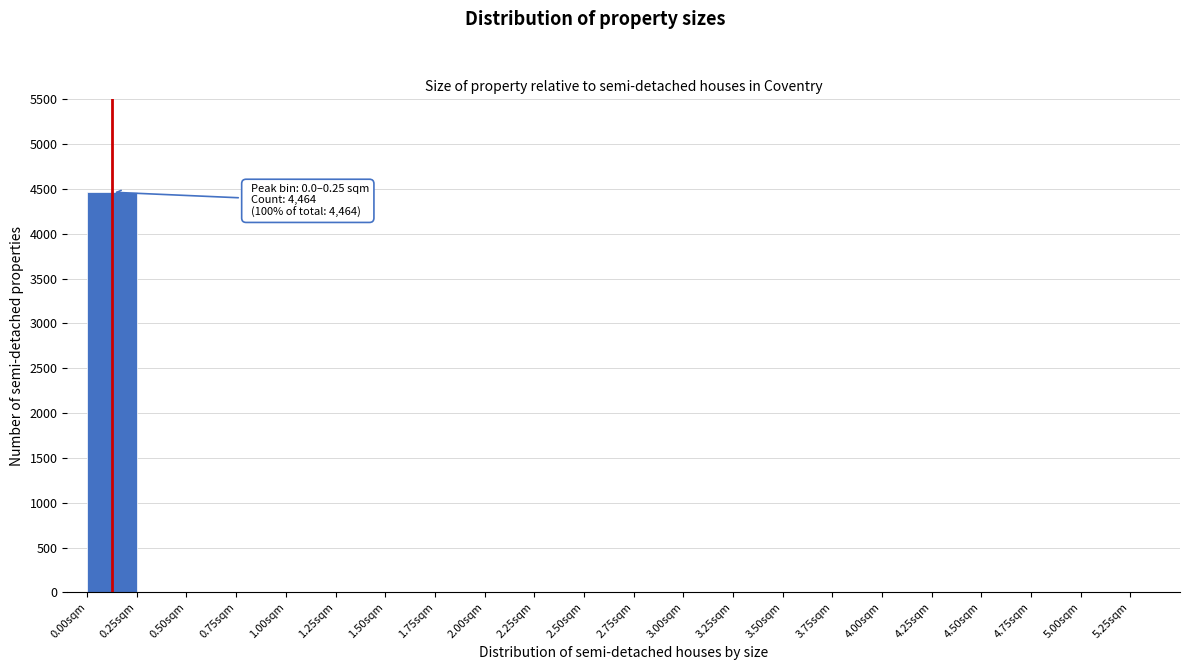

Which range on the x-axis has the tallest bar?

0.00 to 0.25